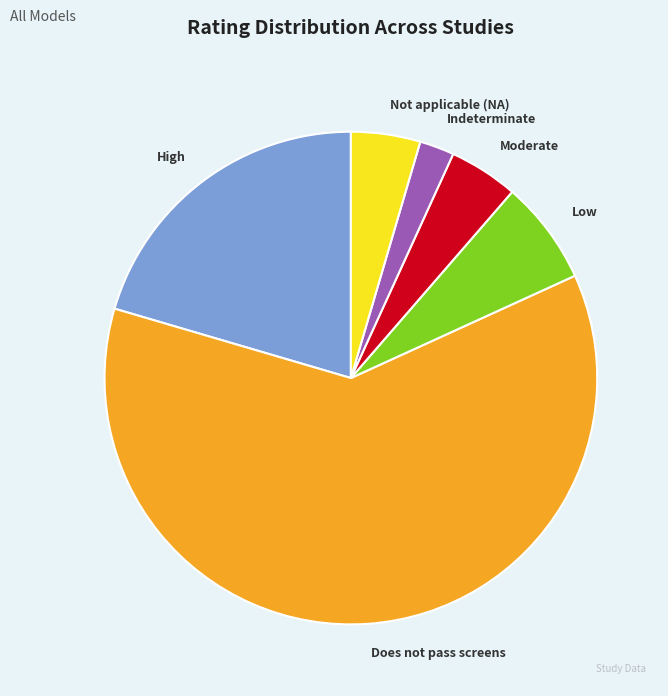

Is it true that Not applicable (NA) is 5% of the pie?

True